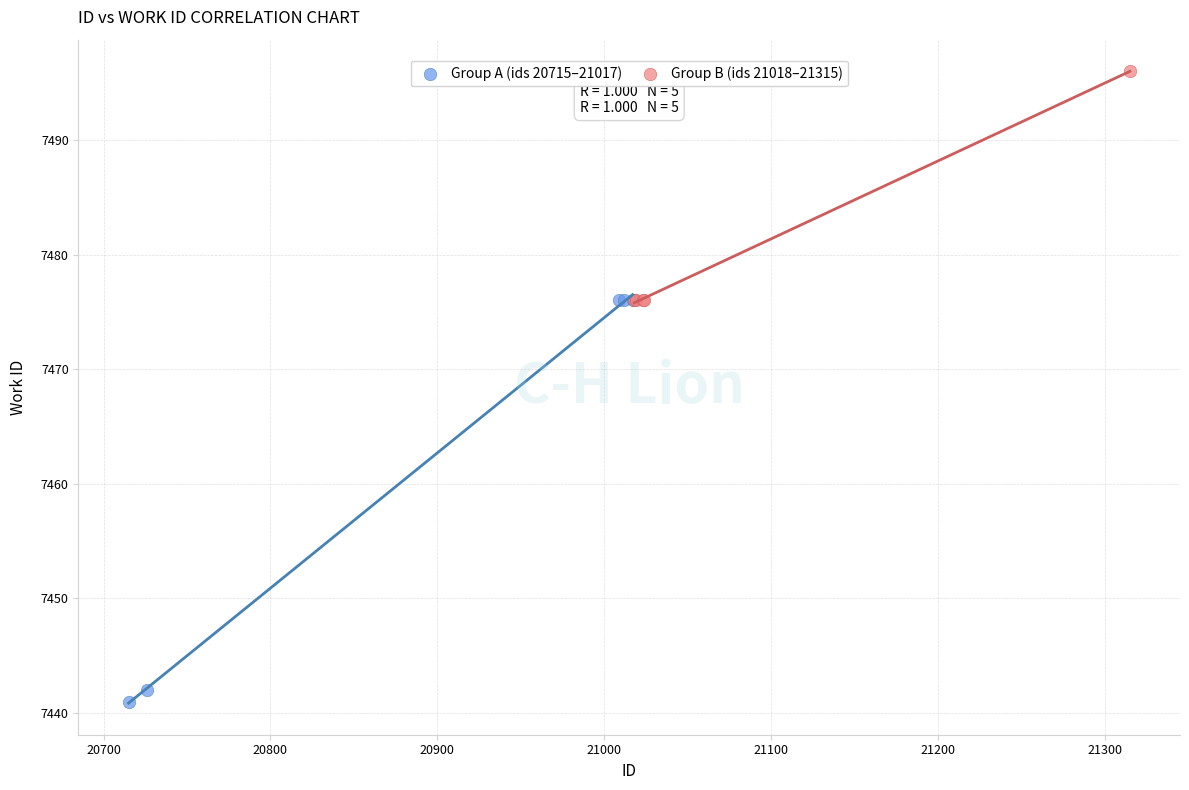

Which series reaches the maximum Y coordinate?

Group B (ids 21018–21315)